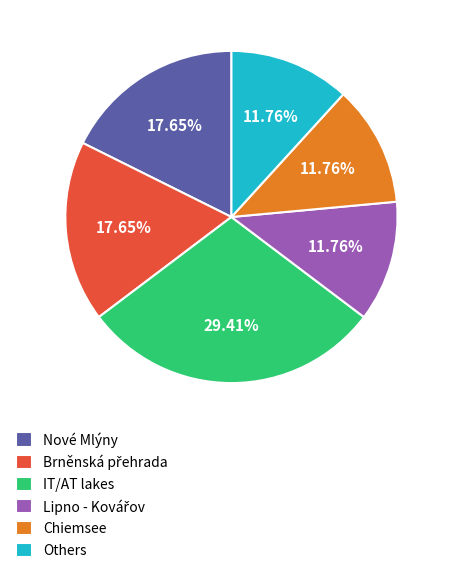

Does any single category account for the majority?

No